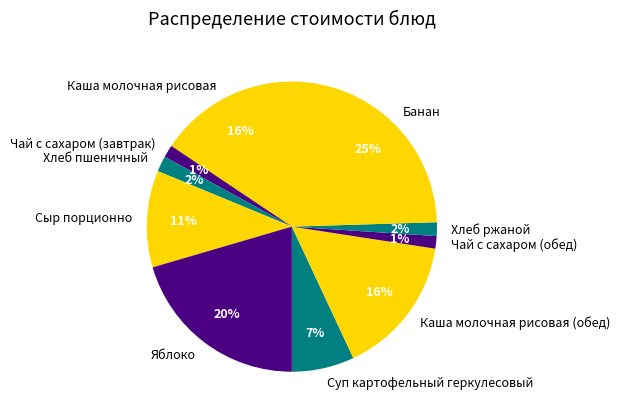

Is it true that Чай с сахаром (обед) is 12% of the pie?

False